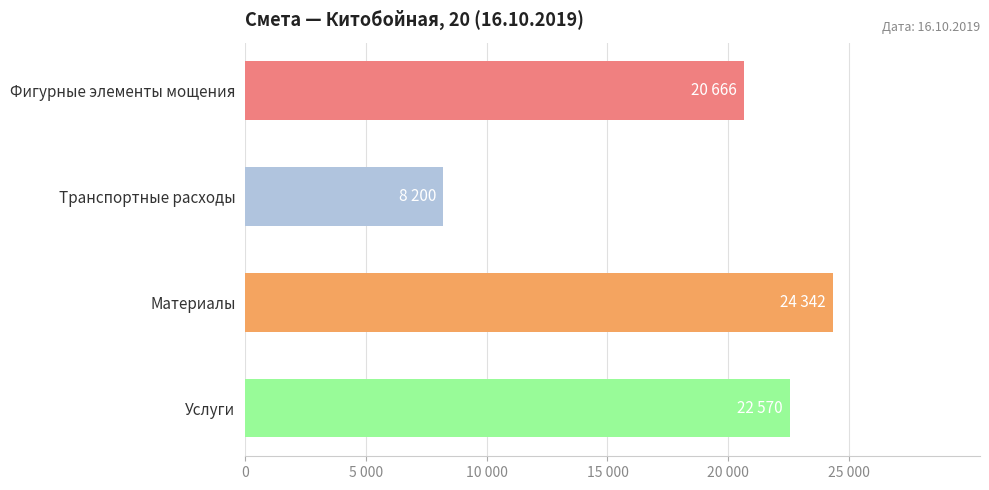

Are the bars horizontal?

Yes